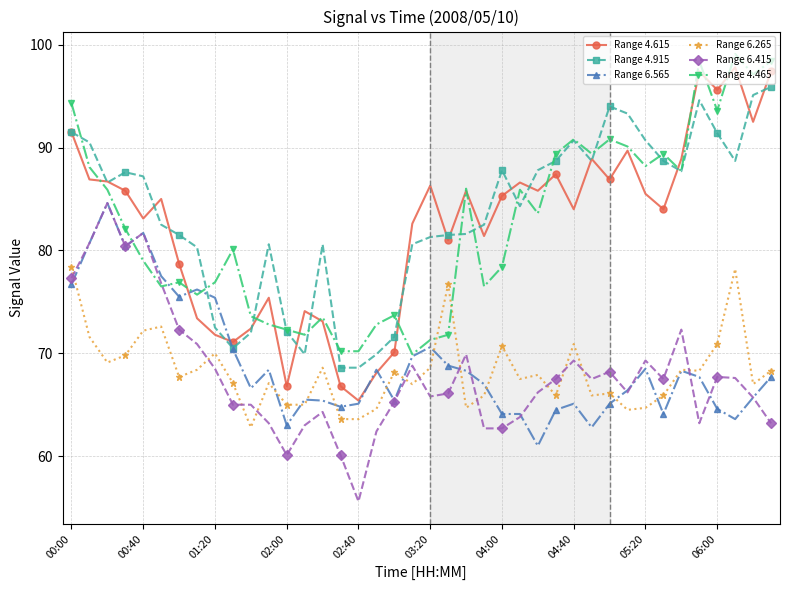

What is the minimum value for Range 4.615?

65.4